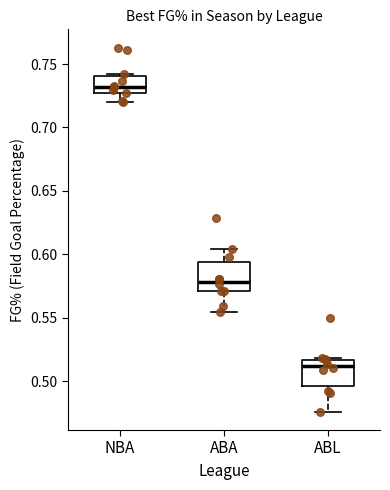

Where does the median line of the box for ABL sit on the y-axis? The values are not printed on the chart, so give them approximately, as read against the axis.

0.510